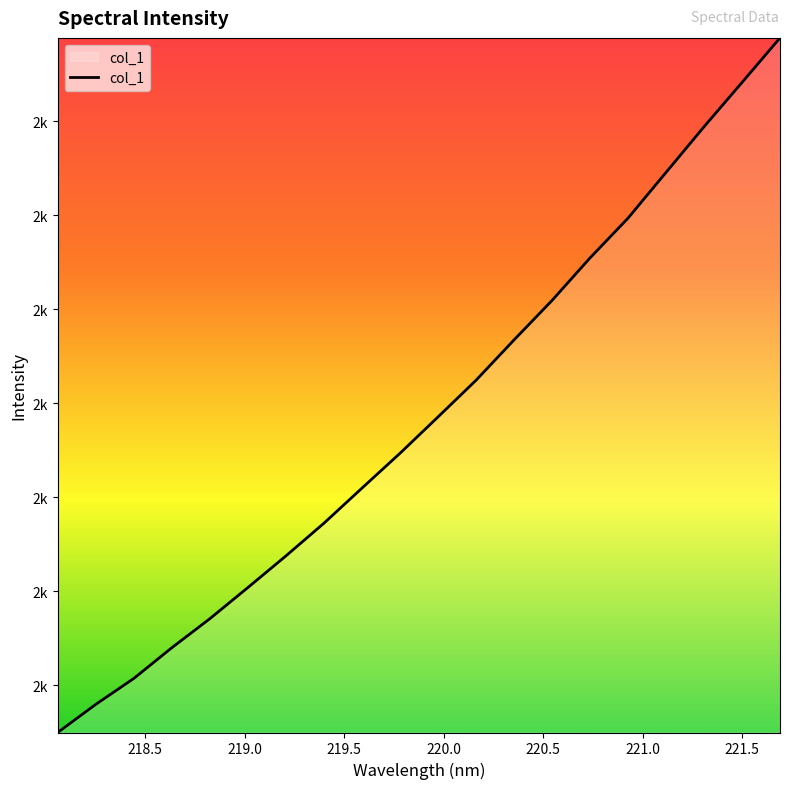

What is the minimum value shown in the chart?

1549.9